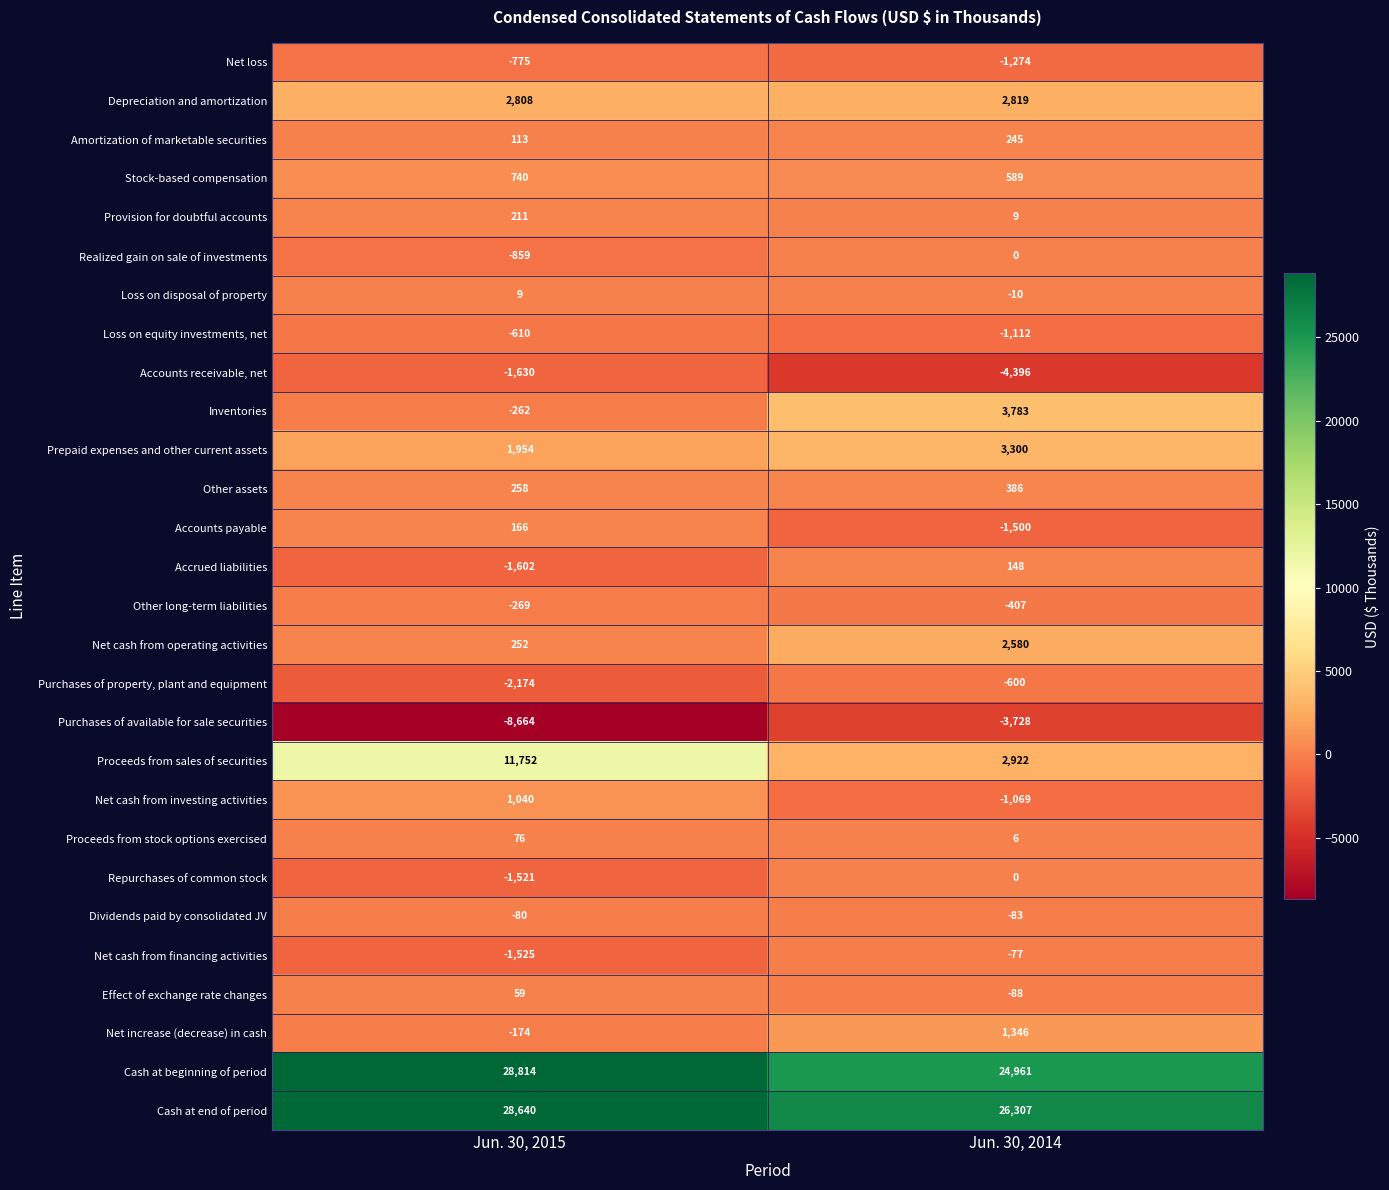

How many data points does each series have?

2